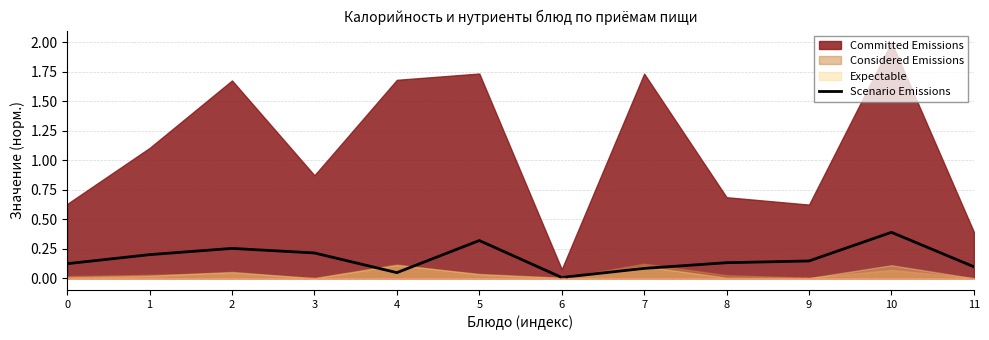

Which has a higher value, 4 or 9?

9